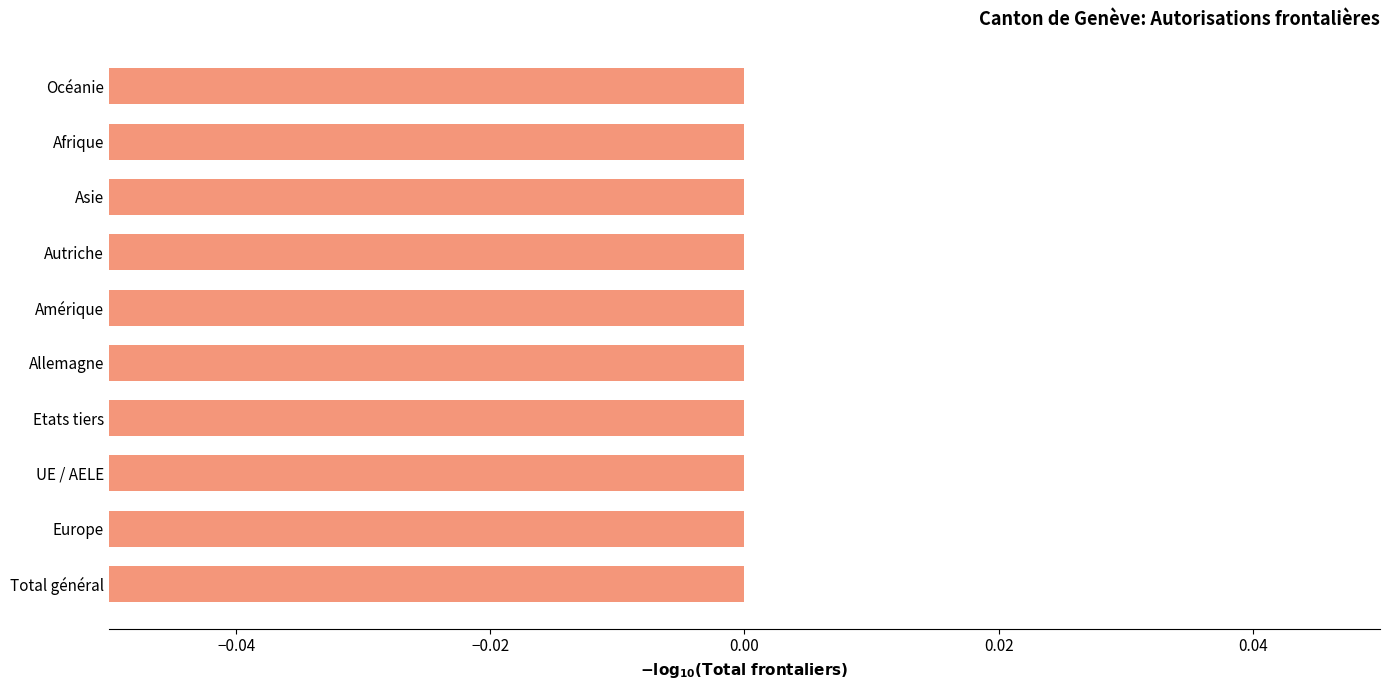

What is the value of the 1st bar from the left?

-5.1